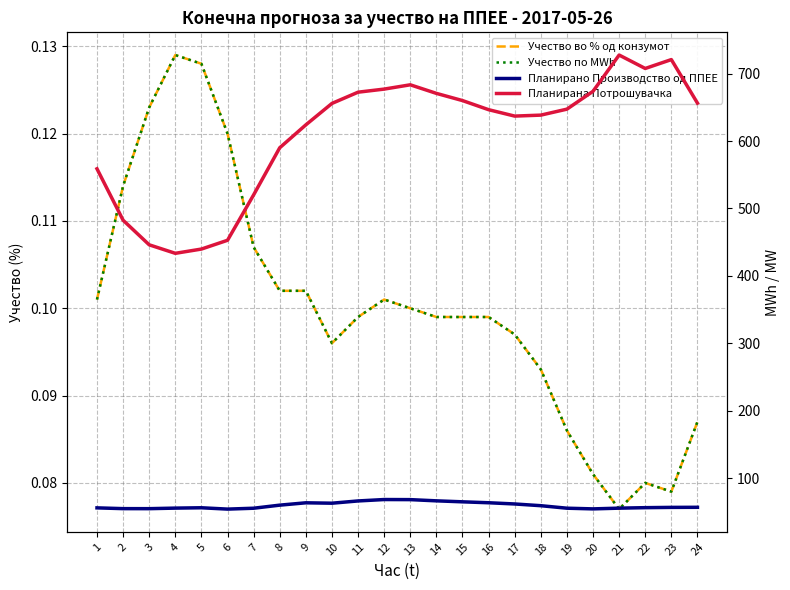

Does the chart display data point markers on the line(s)?

No